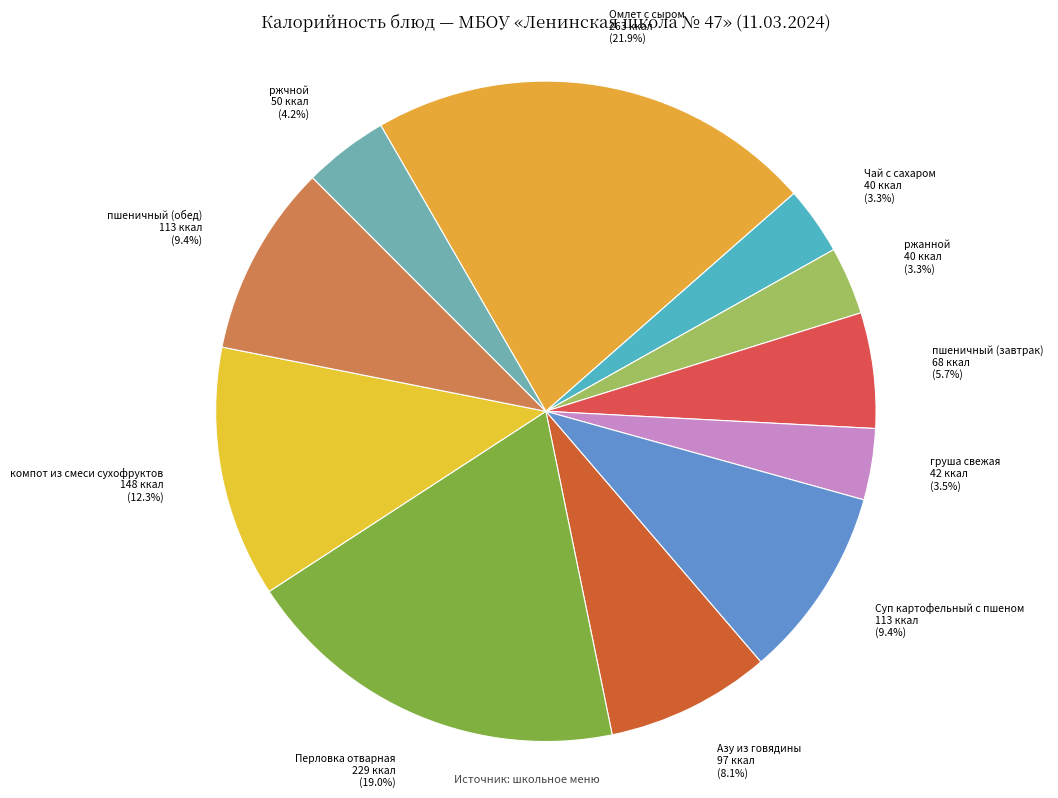

What percentage do Перловка отварная and Омлет с сыром together represent?

40.9%